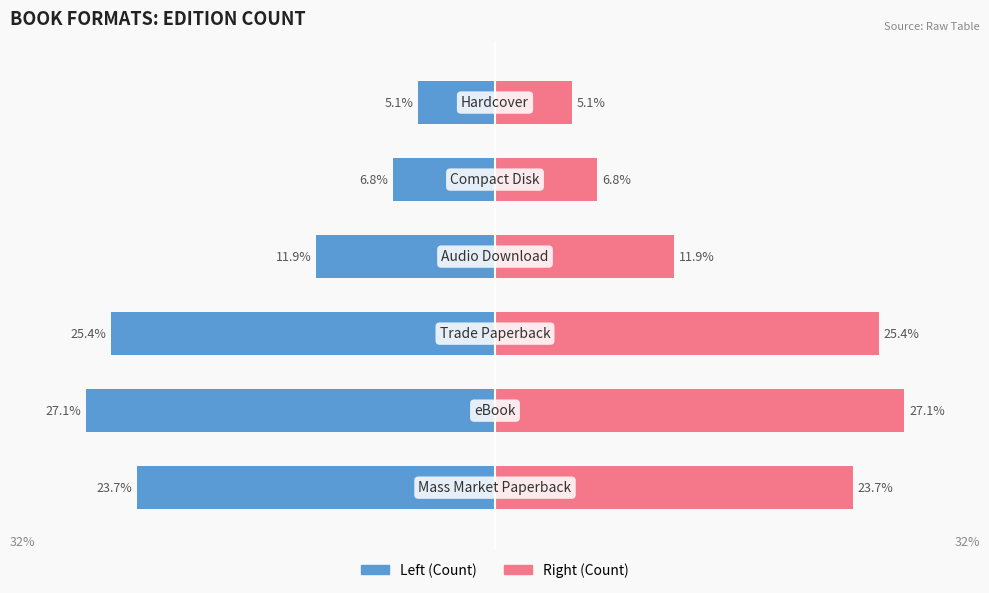

True or false: Editions has a value of 18.4 at 3.

False